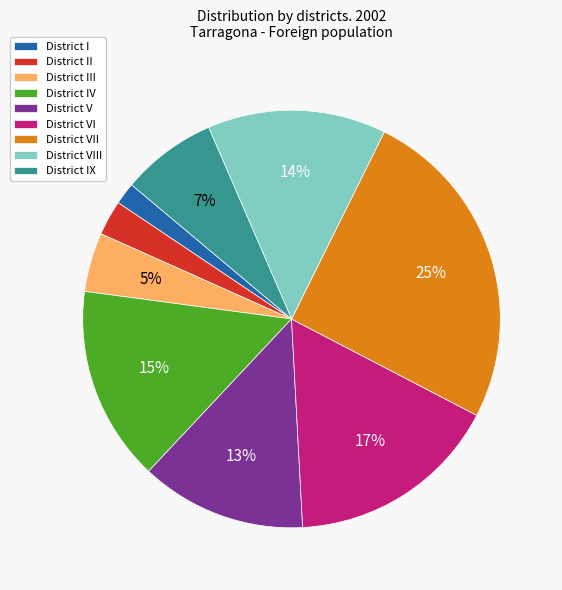

Is District IX the majority of the pie?

No